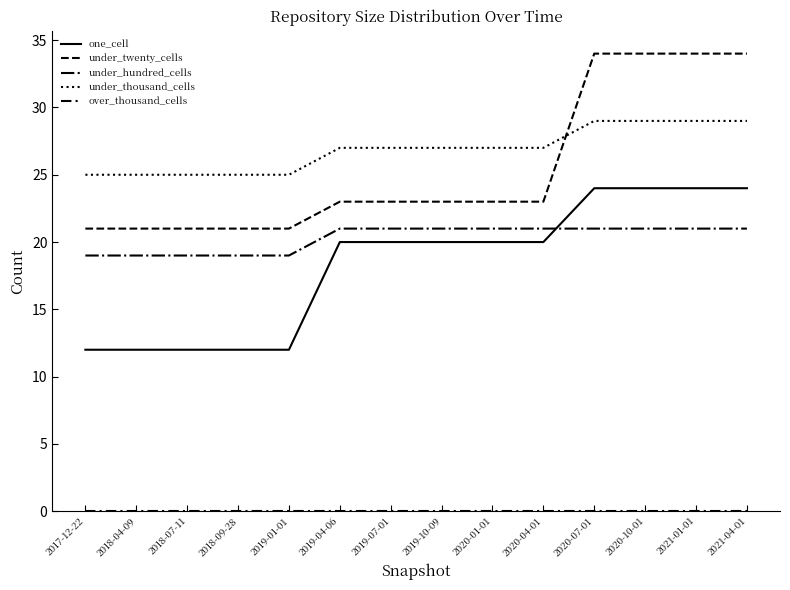

How many lines are shown in the chart?

5